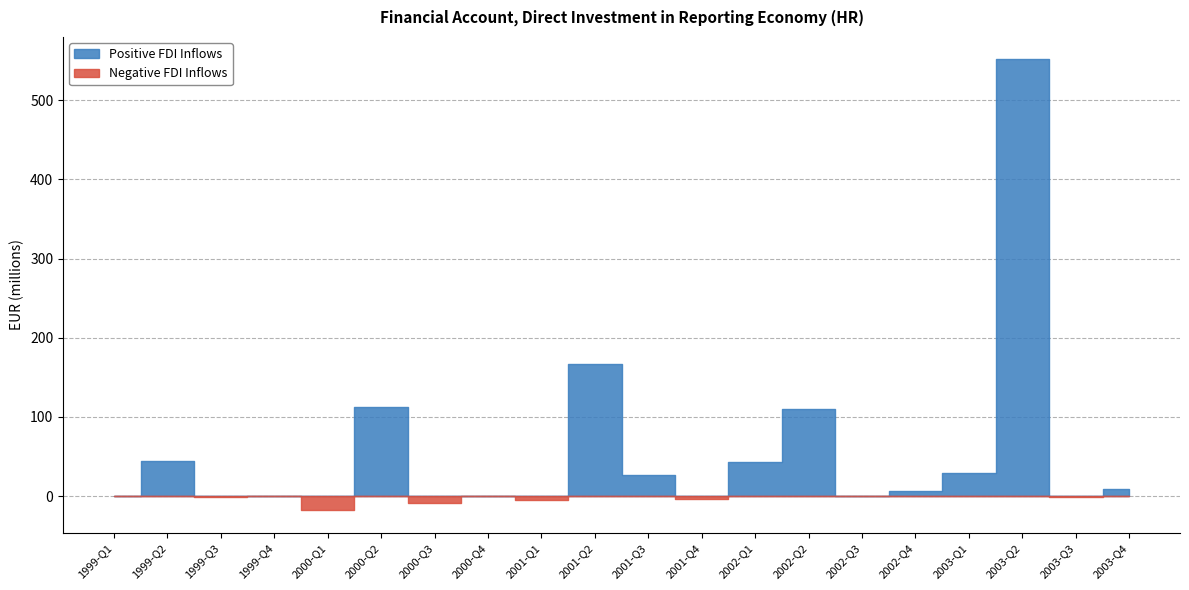

True or false: Positive has more than 0 interior local peaks.

True